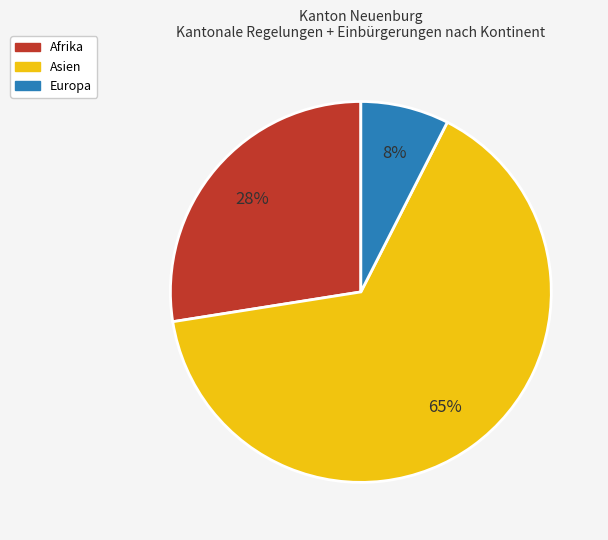

Is there a majority slice in this chart?

Yes